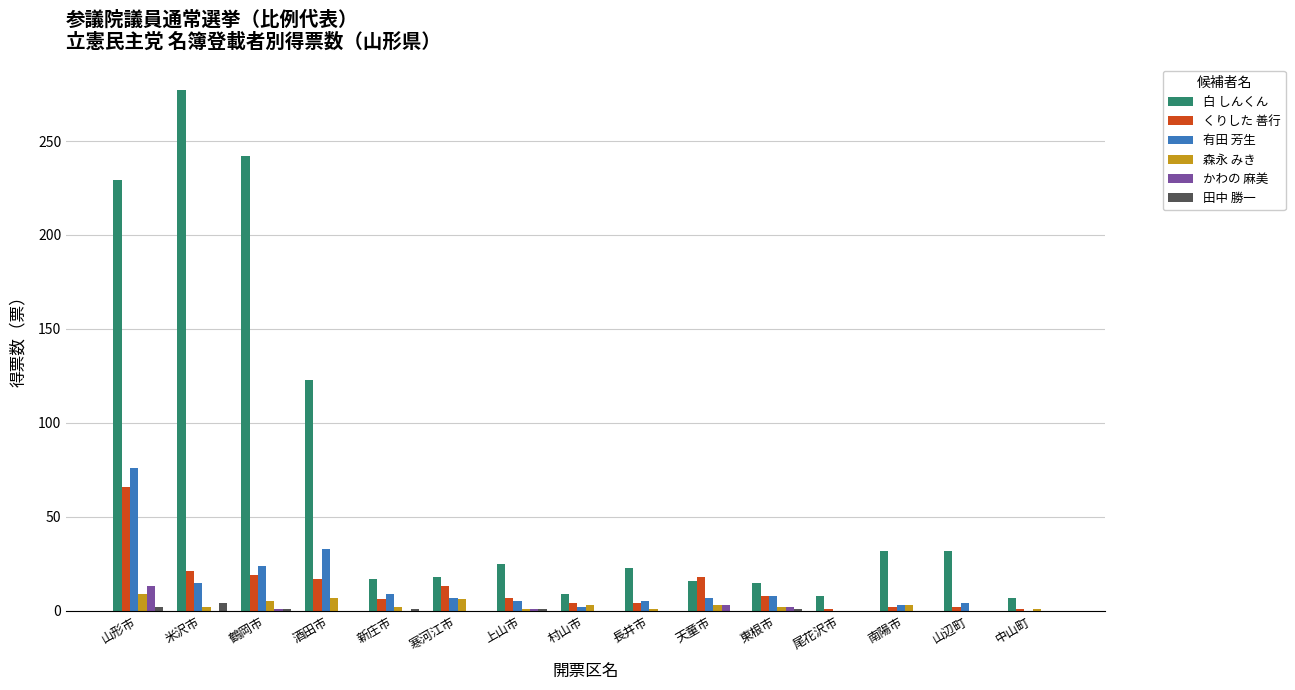

How many series are shown in this chart?

6